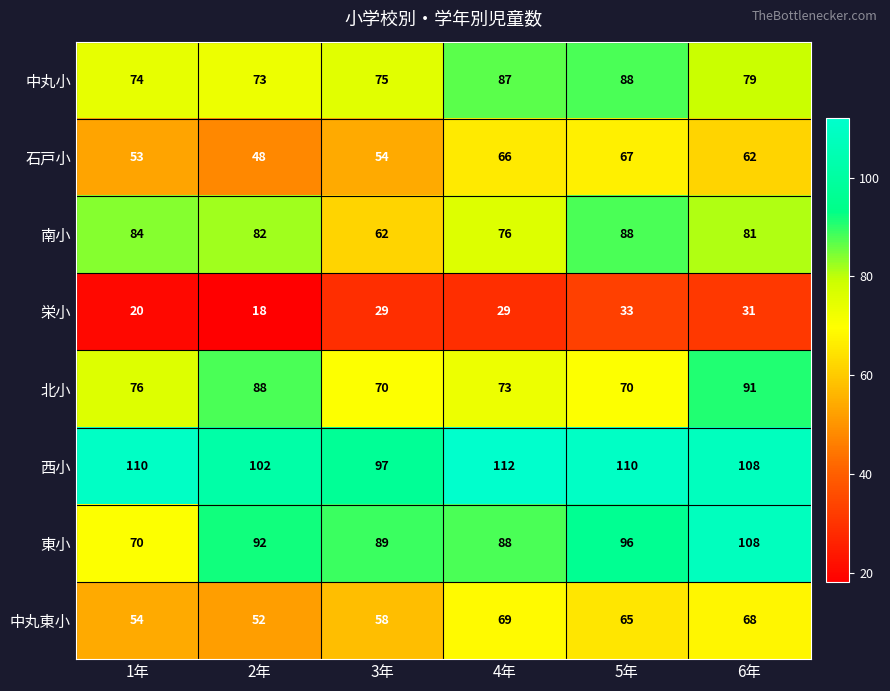

True or false: 西小 has a value of 97 at 3年.

True